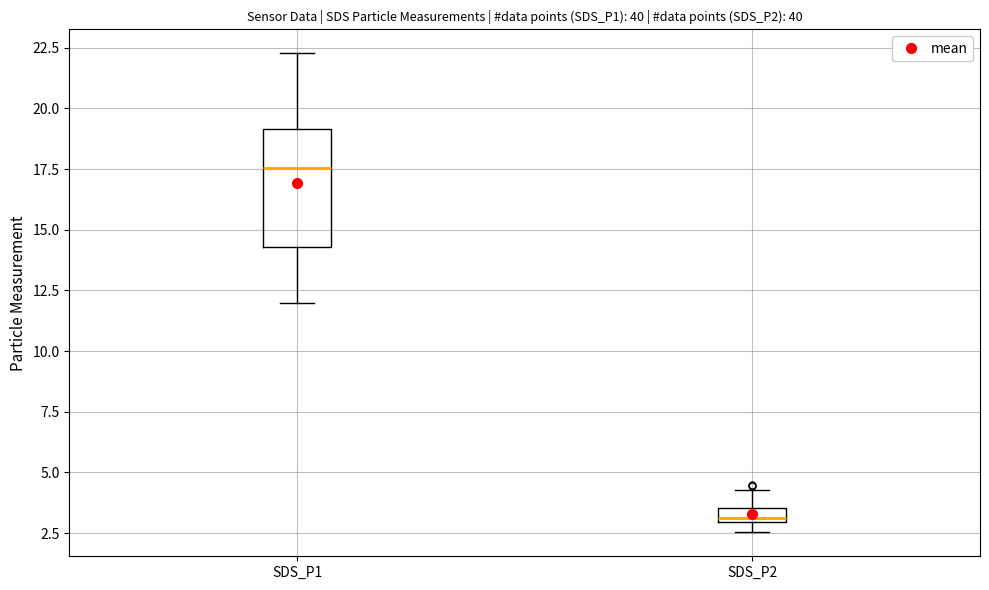

Where does the median line of the box for SDS_P1 sit on the y-axis? The values are not printed on the chart, so give them approximately, as read against the axis.

17.5